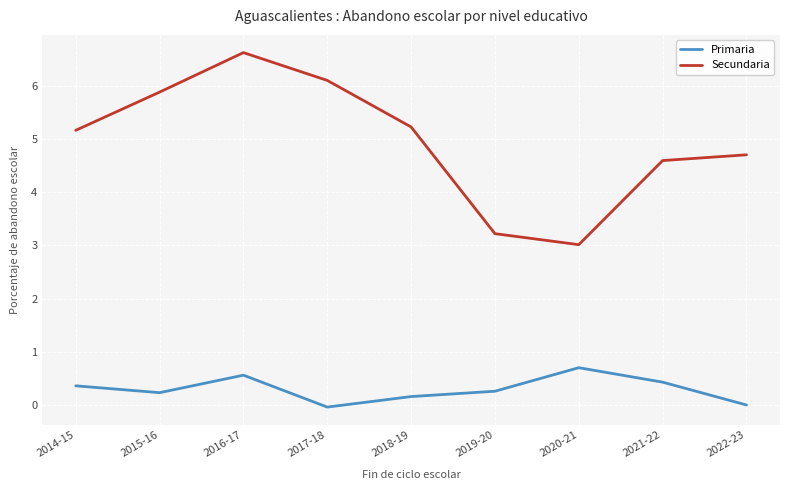

The Secundaria series shows 4.7 at 2022-23. True or false?

True